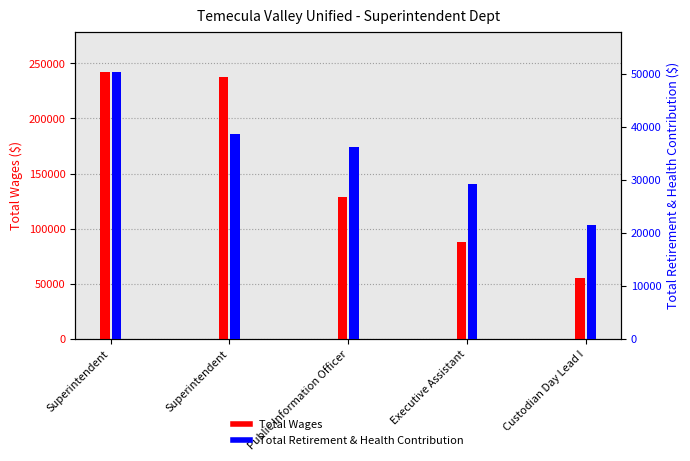

What is the difference between the maximum and minimum values in the Total Wages series?

187082